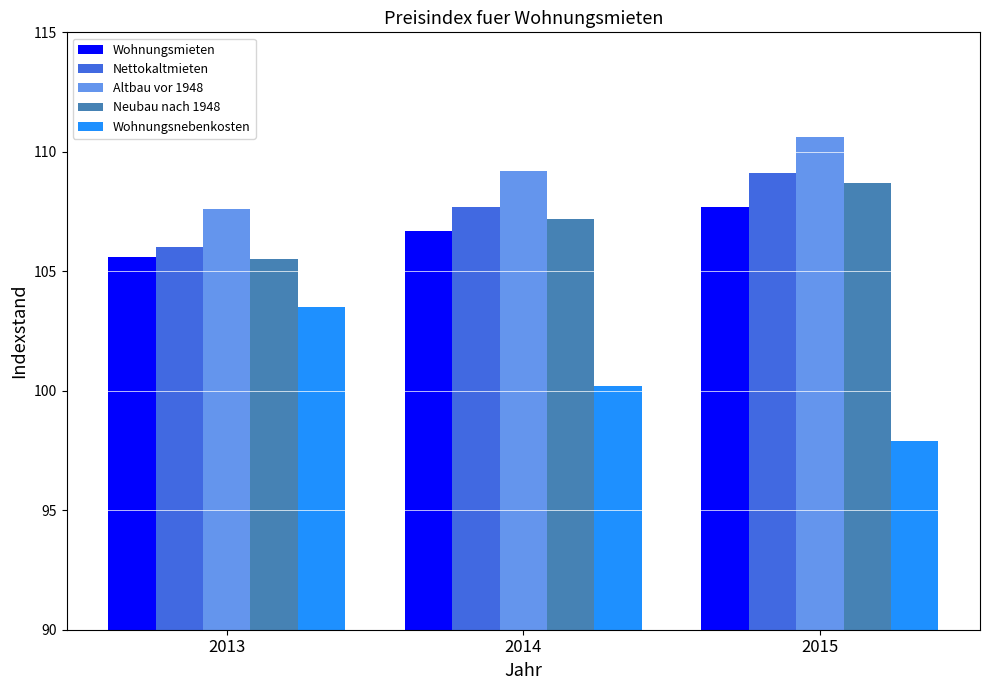

What is the value of the Neubau nach 1948 bar at the 1st from the left?

105.5